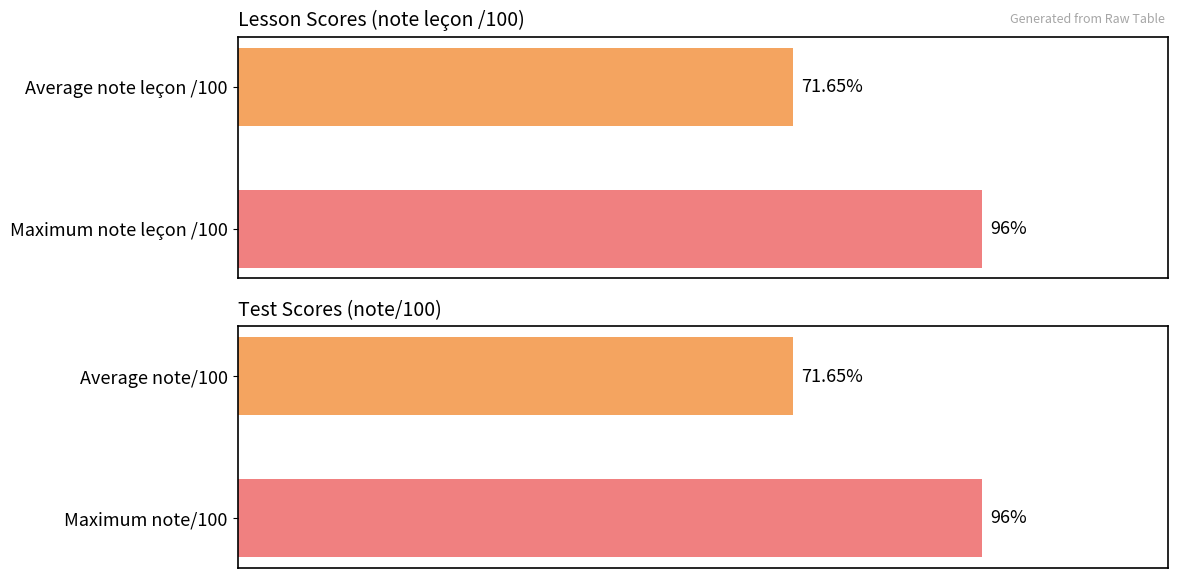

What is the highest value of the note/100 series?

96.0